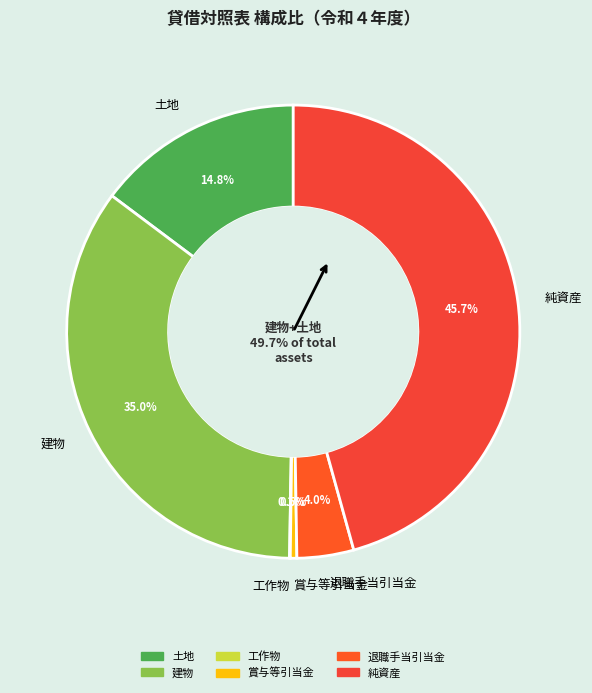

Is it true that 純資産 is 37% of the pie?

False